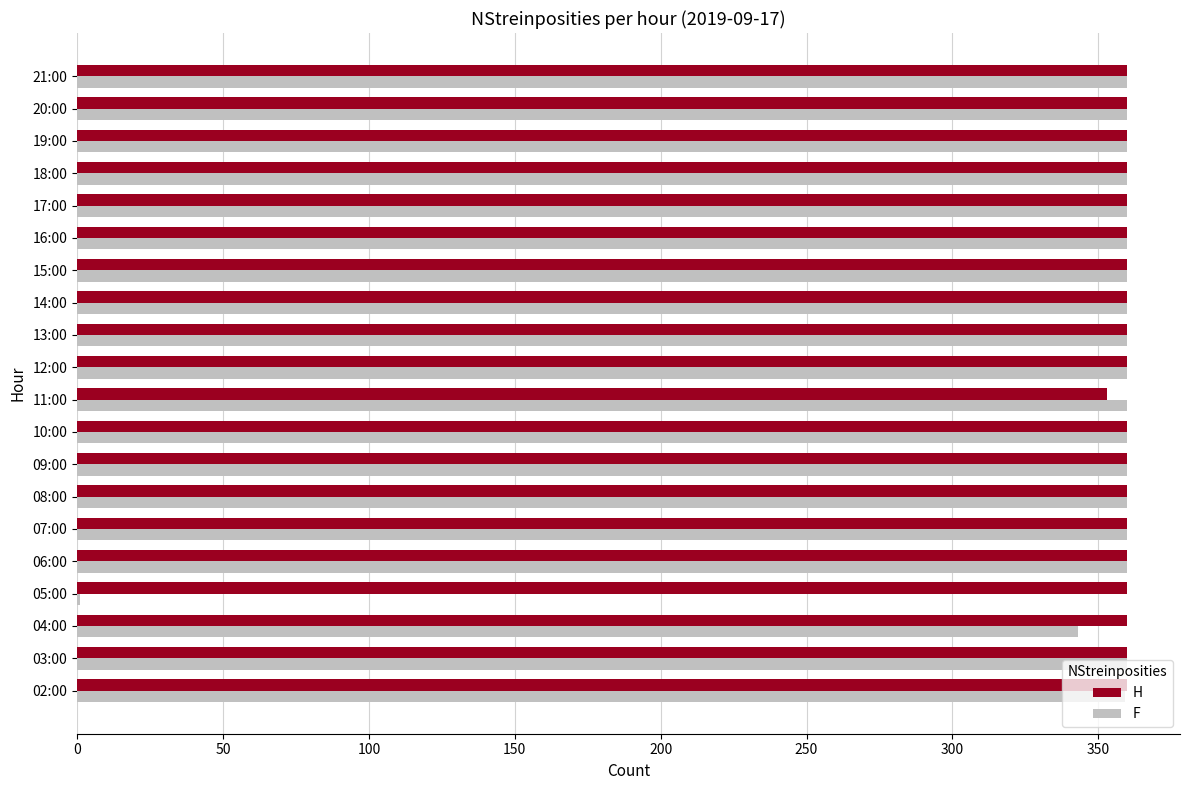

The F series shows 359 at 02:00. True or false?

True